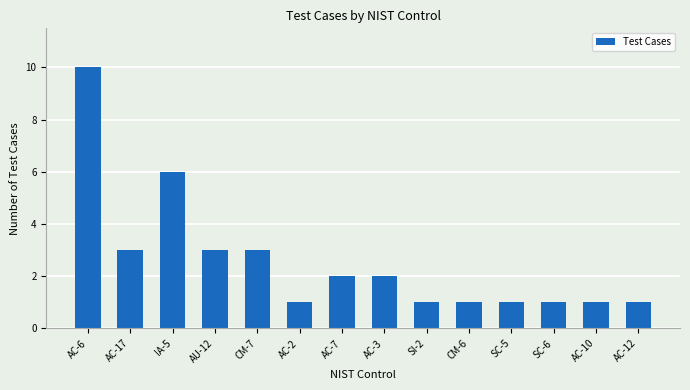

What is the maximum value shown in the chart?

10